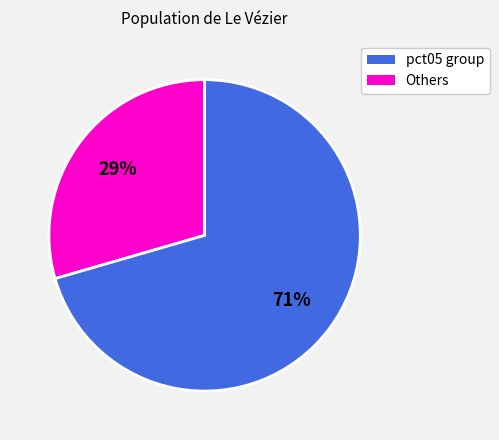

To the nearest percent, what is the average slice percentage?

50%